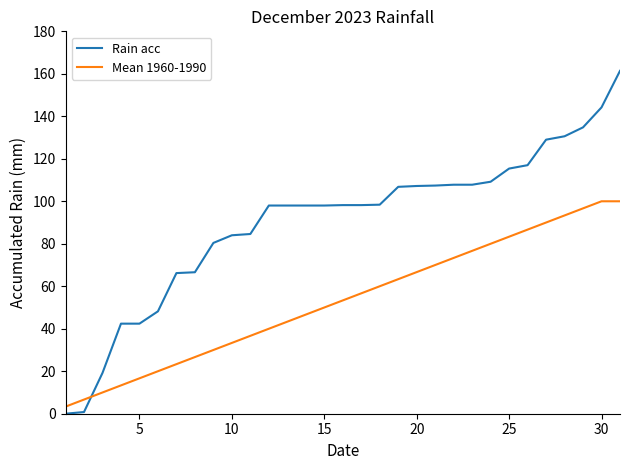

Rank the series by their average value, from lowest to highest.

Mean 1960-1990, Rain acc